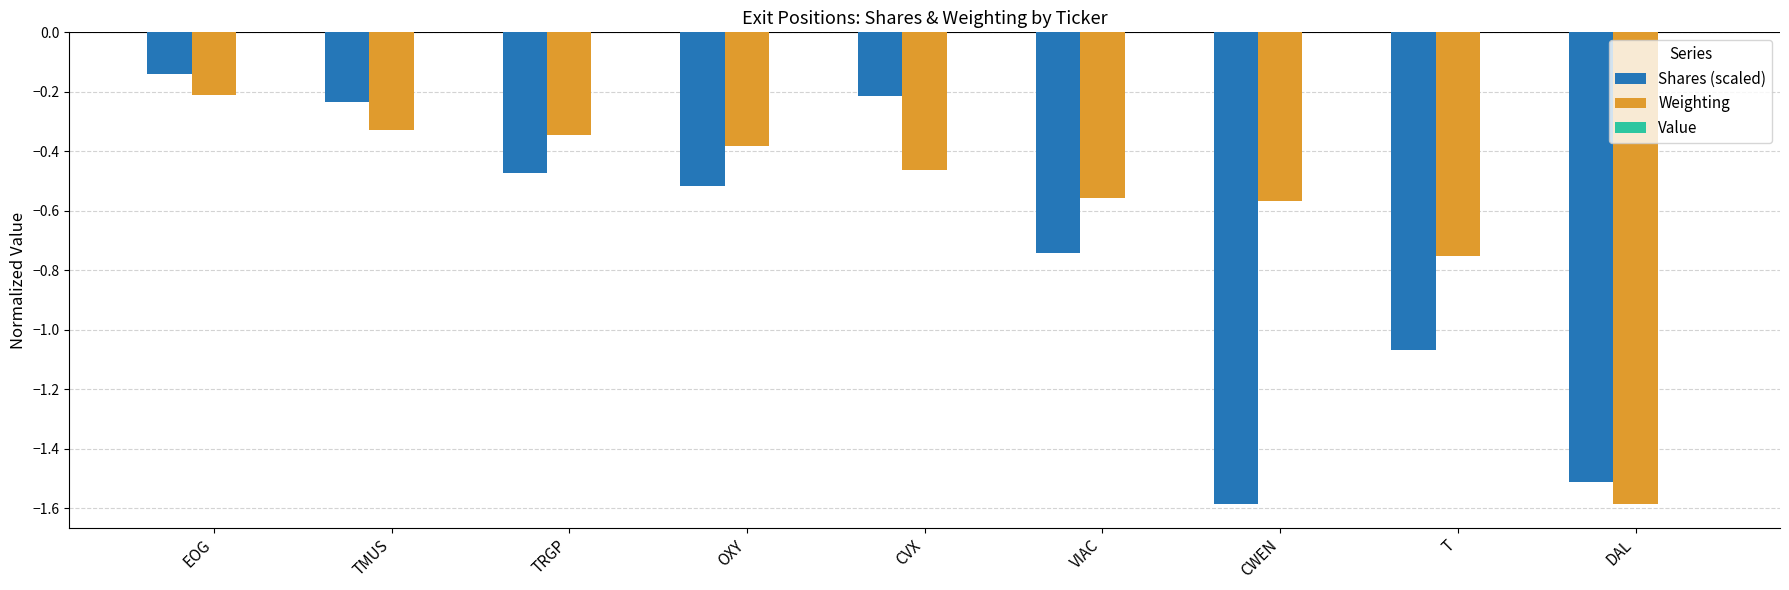

Which series has the largest total across all categories?

Weighting